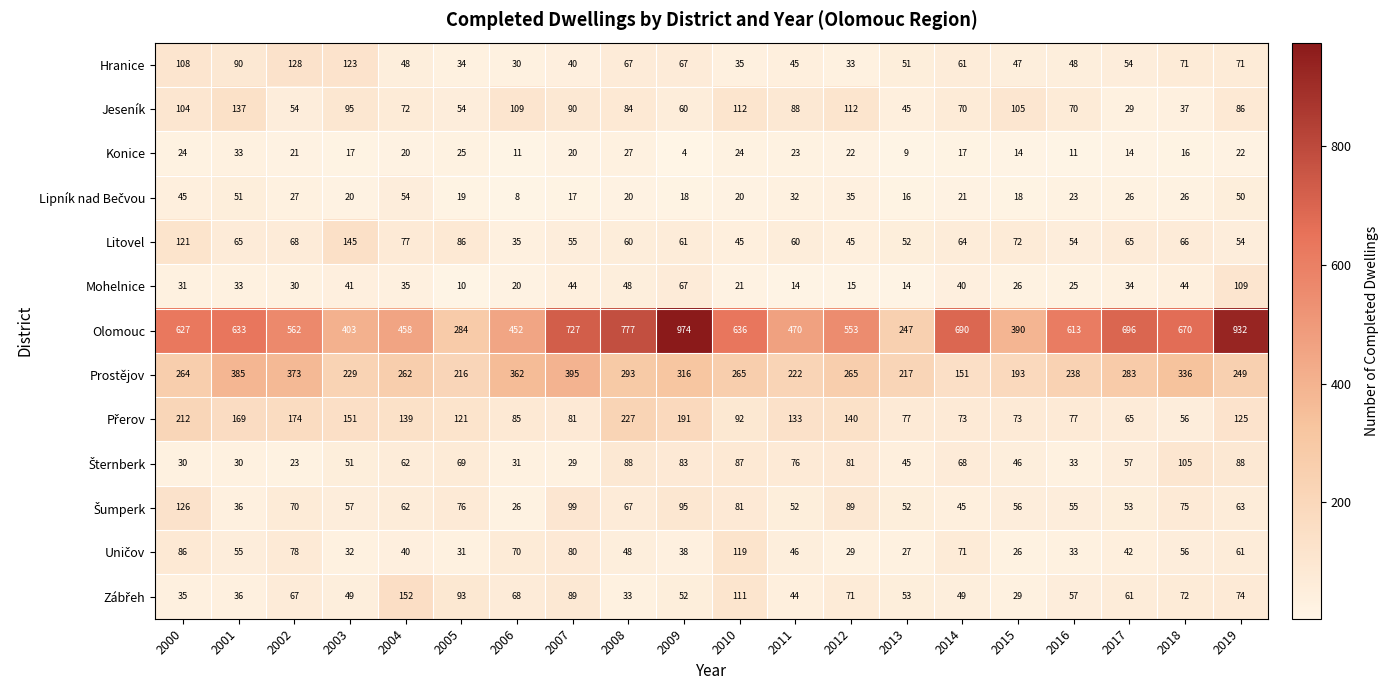

What value does the Prostějov series have at 2018?

336